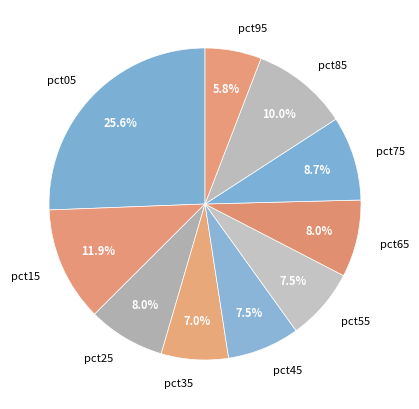

What is the smallest slice in the pie chart?

pct95